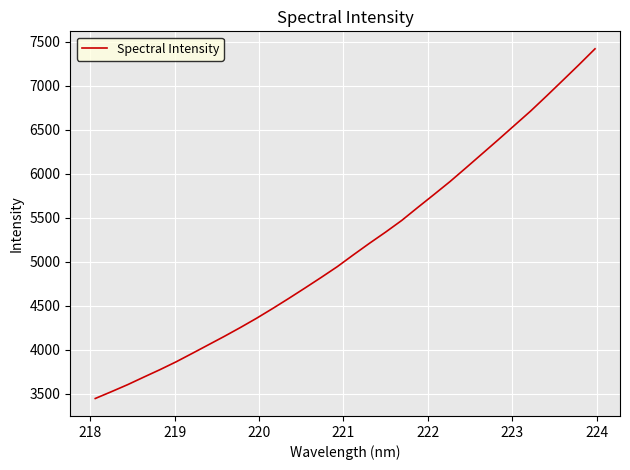

True or false: the data has more than 1 interior local peaks.

False